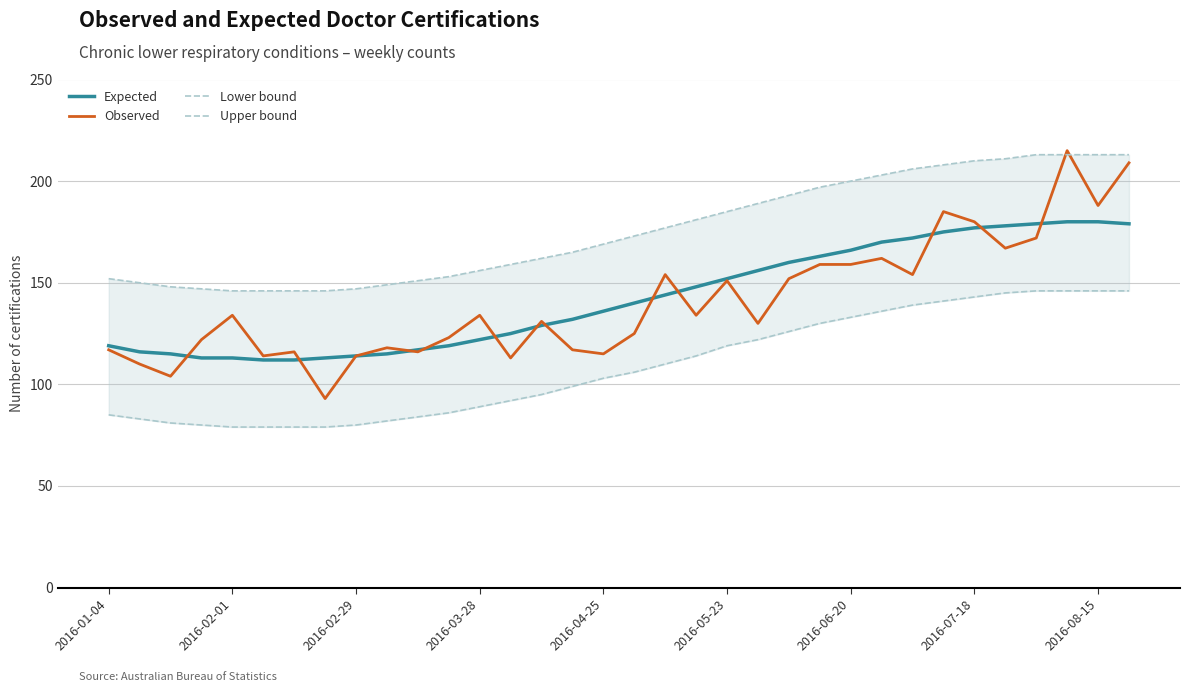

At 22, list the series in order from largest to smallest.

Upper bound, Expected, Observed, Lower bound